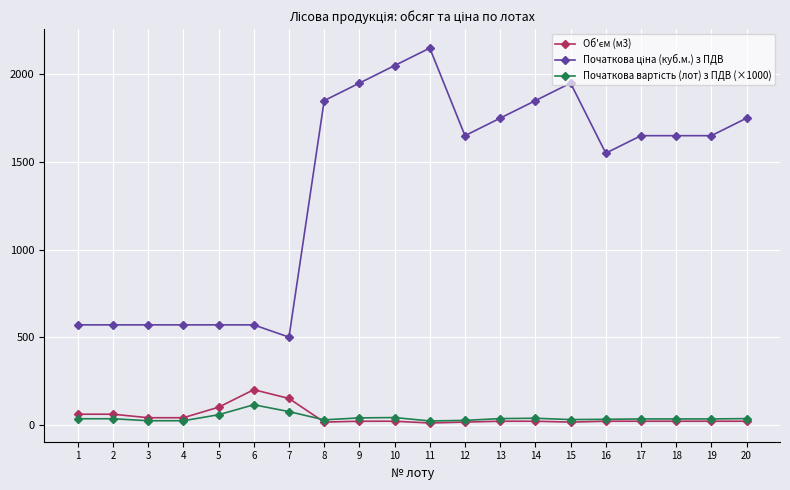

What is the minimum value shown in the chart?

10.0